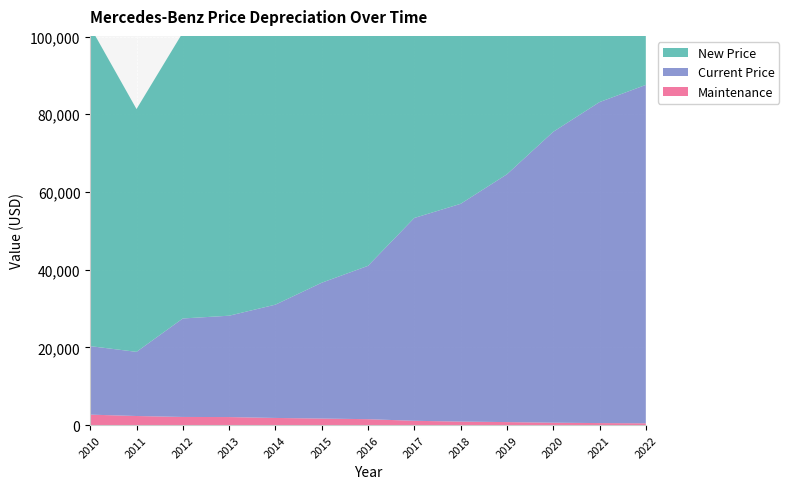

Reading left to right, extract all data points from this chart.

New Price: 2010=82194	2011=62497	2012=73608	2013=73882	2014=74600	2015=76251	2016=77093	2017=81660	2018=81805	2019=82216	2020=82685	2021=87014	2022=87110
Current Price: 2010=17633	2011=16512	2012=25349	2013=26092	2014=29164	2015=34960	2016=39474	2017=52211	2018=56053	2019=63779	2020=74877	2021=82622	2022=87110
Maintenance: 2010=2686	2011=2332	2012=2088	2013=2059	2014=1831	2015=1678	2016=1513	2017=1098	2018=894	2019=764	2020=608	2021=510	2022=449